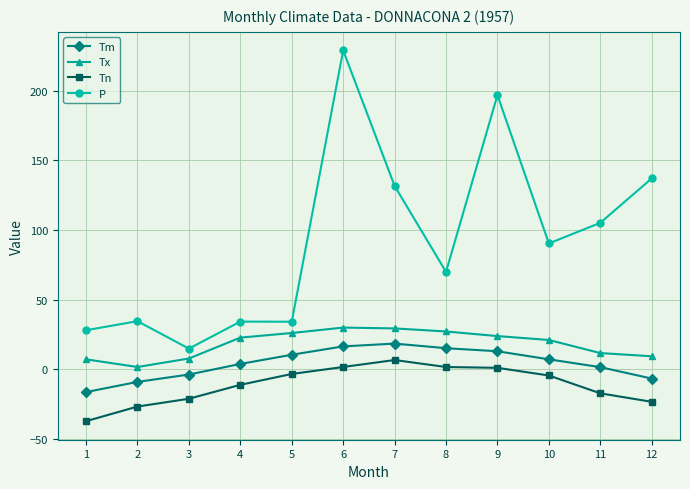

List the series in order of their peak value, lowest first.

Tn, Tm, Tx, P